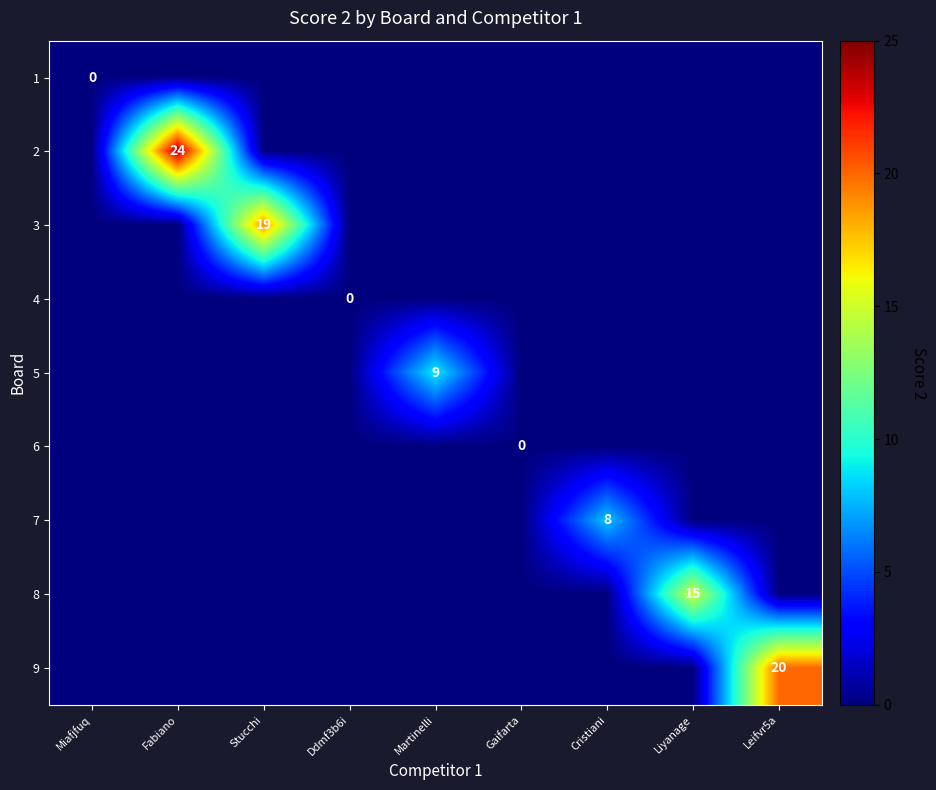

True or false: 5 has a value of 9 at Martinelli.

True